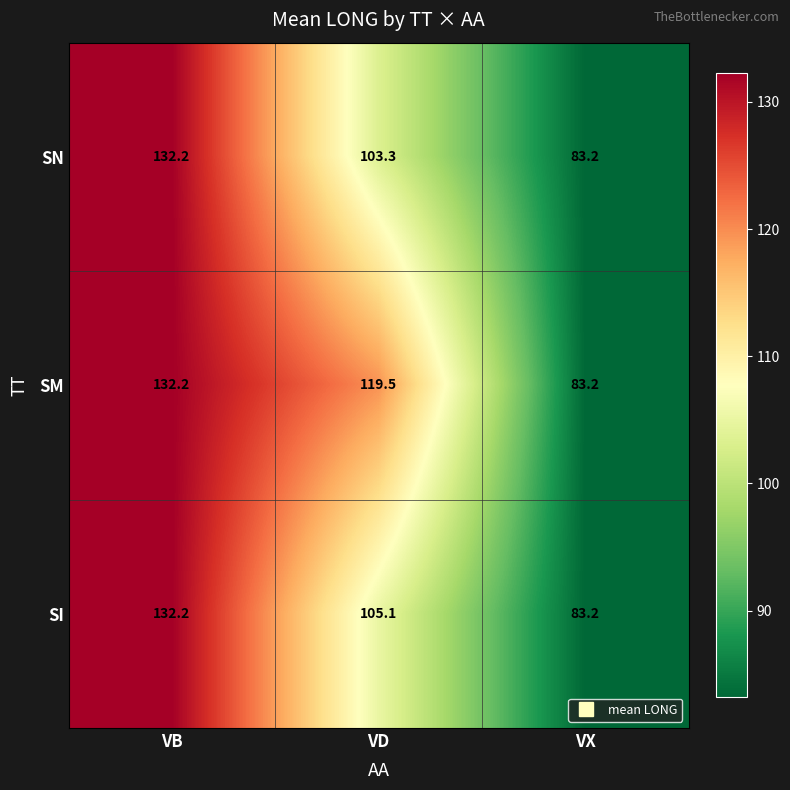

Reading right to left, list all the values displayed in this chart.

SN: VX=83.2	VD=103.3	VB=132.2
SM: VX=83.2	VD=119.5	VB=132.2
SI: VX=83.2	VD=105.1	VB=132.2